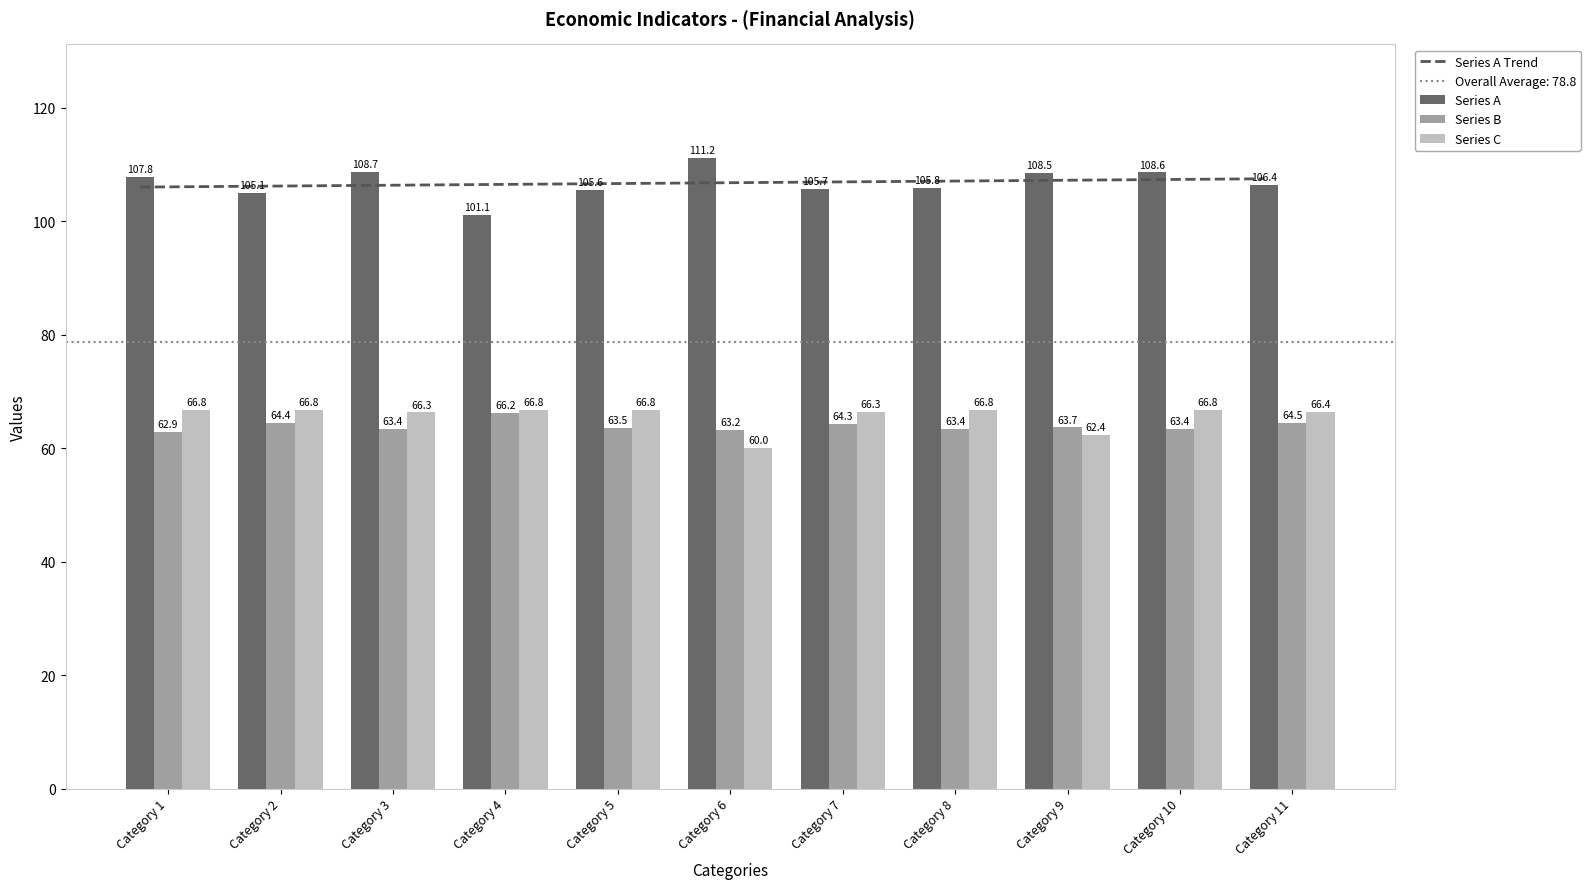

The value of Series B at Category 3 is 88.9. True or false?

False